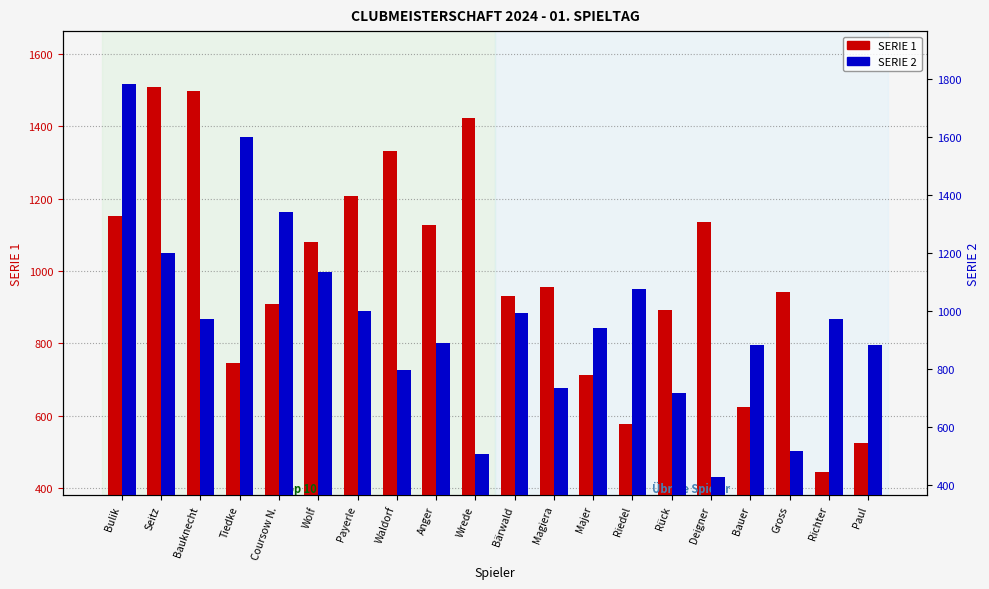

How many groups of bars are there?

20